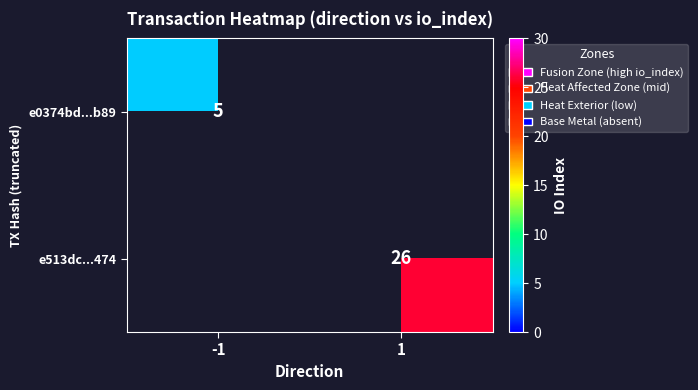

Is it true that e0374bd...b89 equals 3 at -1?

False